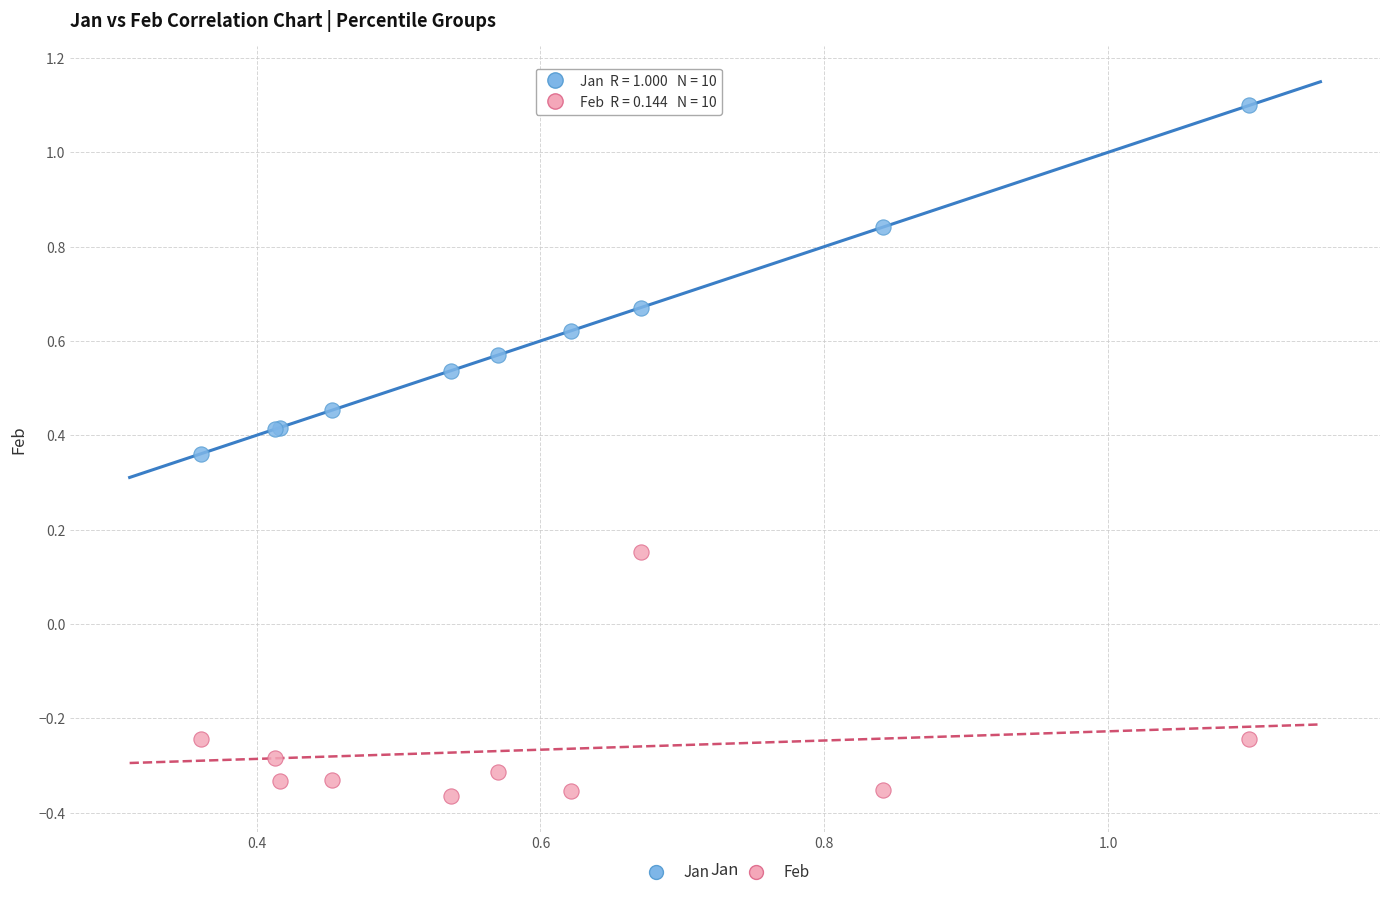

Which series contains the highest Y value?

Jan